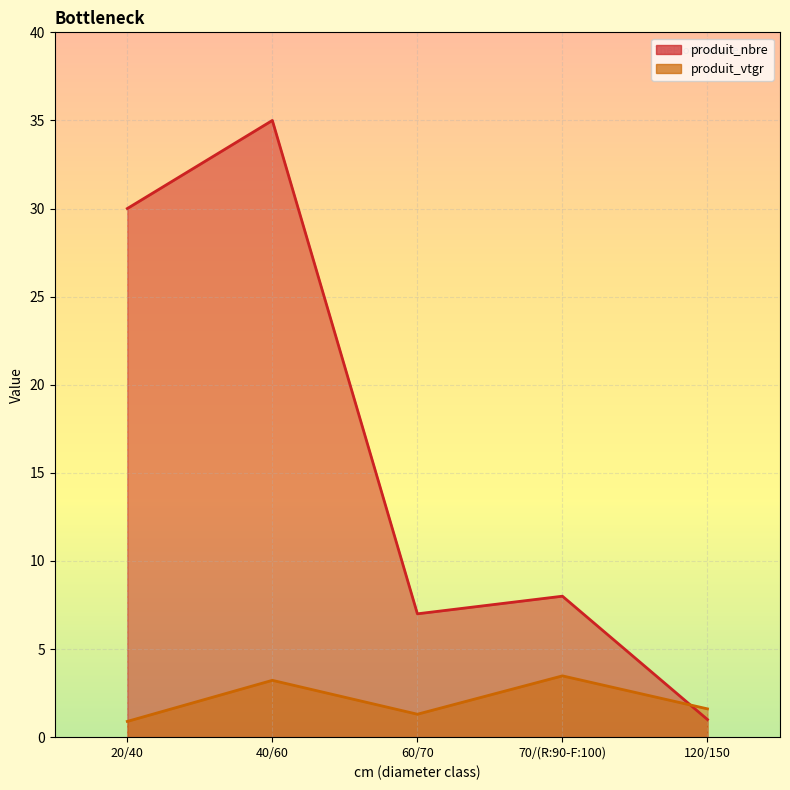

Where is produit_vtgr nearest to the value 2?

120/150